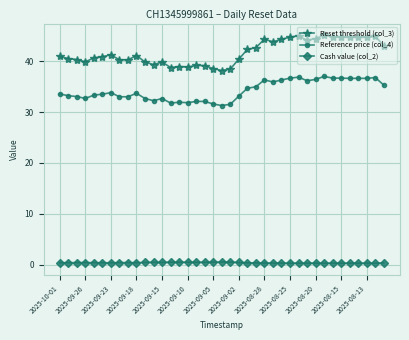

What is the maximum value for Reset threshold (col_3)?

45.1